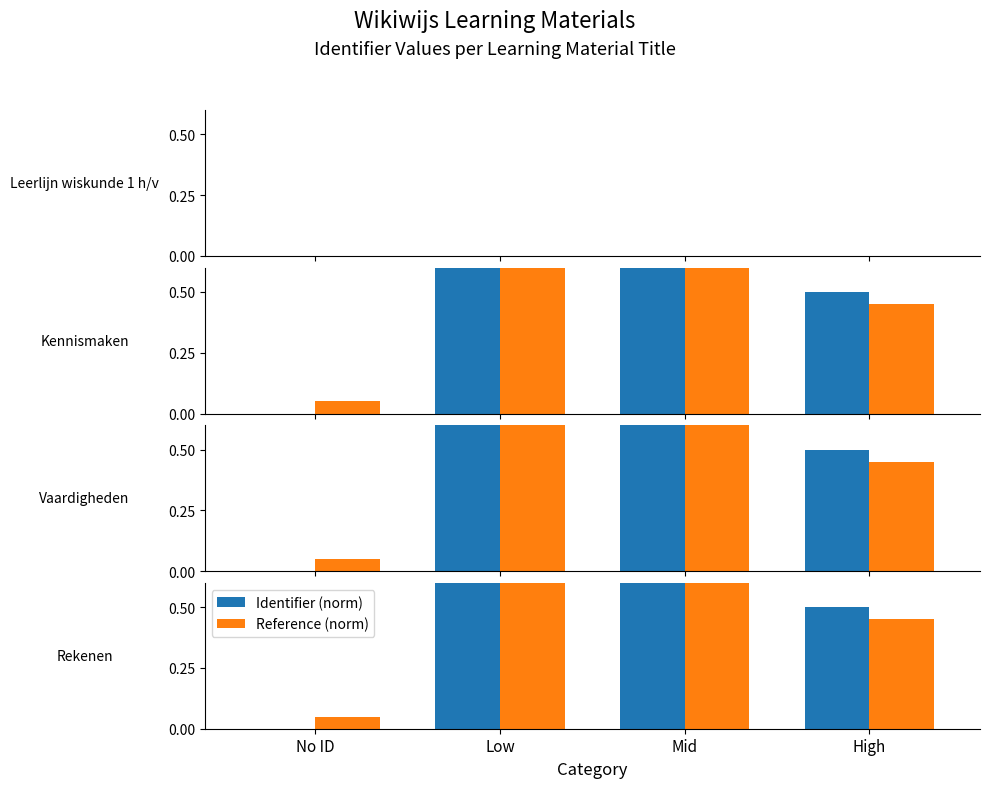

How many categories are shown in the chart?

4